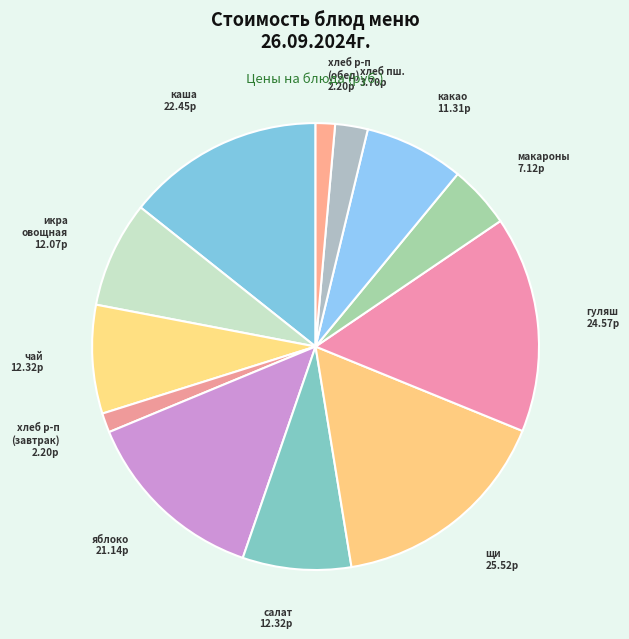

To the nearest percent, what is the difference between the largest and smallest slice percentages?

15%